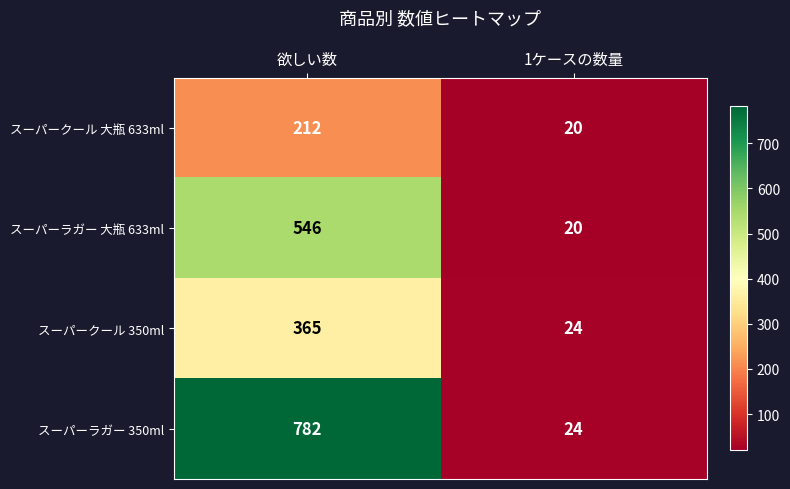

Where is スーパークール 350ml nearest to the value 194?

1ケースの数量